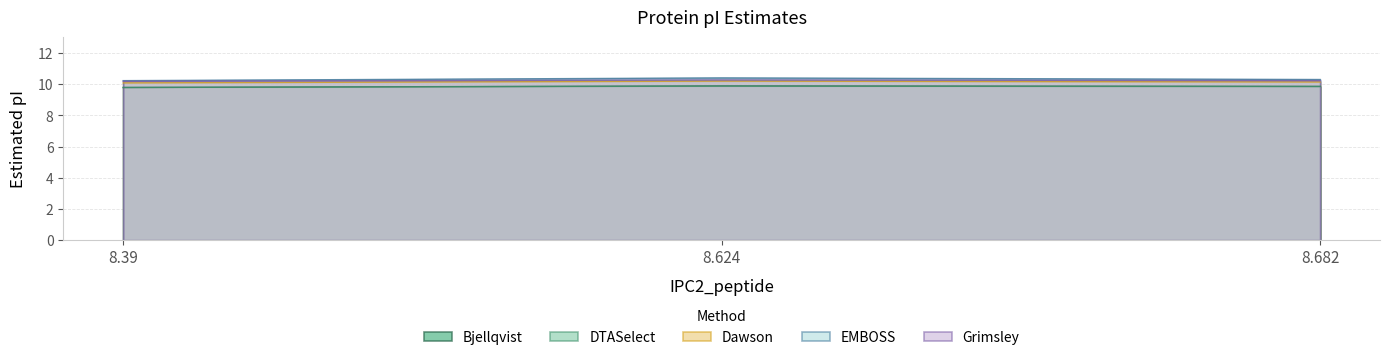

What is the sum of all Bjellqvist values?

29.6